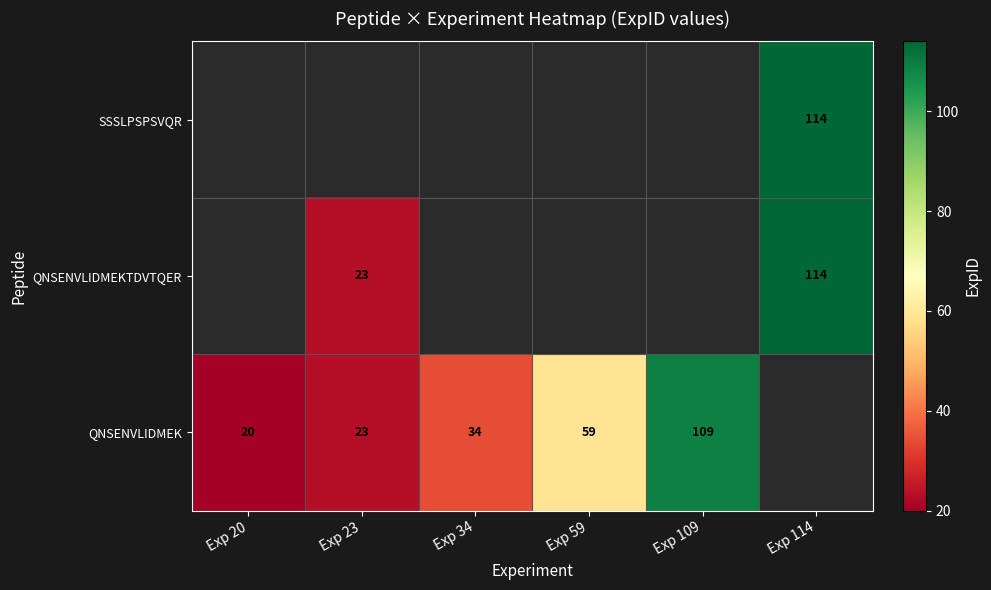

The QNSENVLIDMEK series shows 109 at Exp 109. True or false?

True